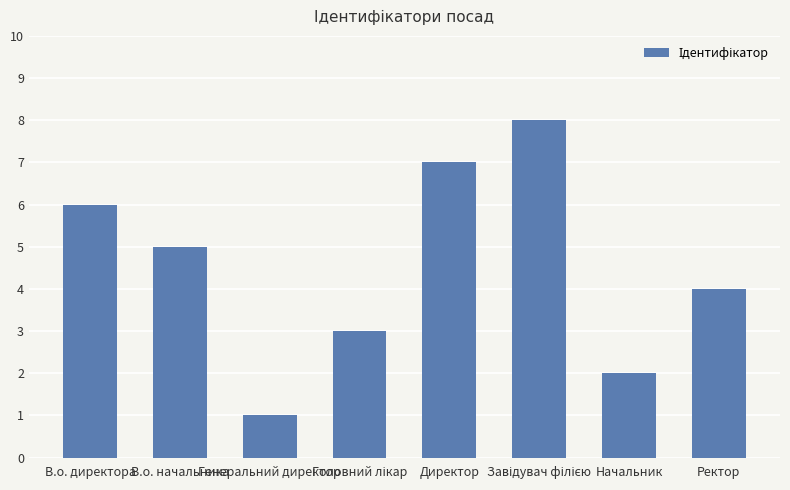

What is the difference between the maximum and second lowest values?

6